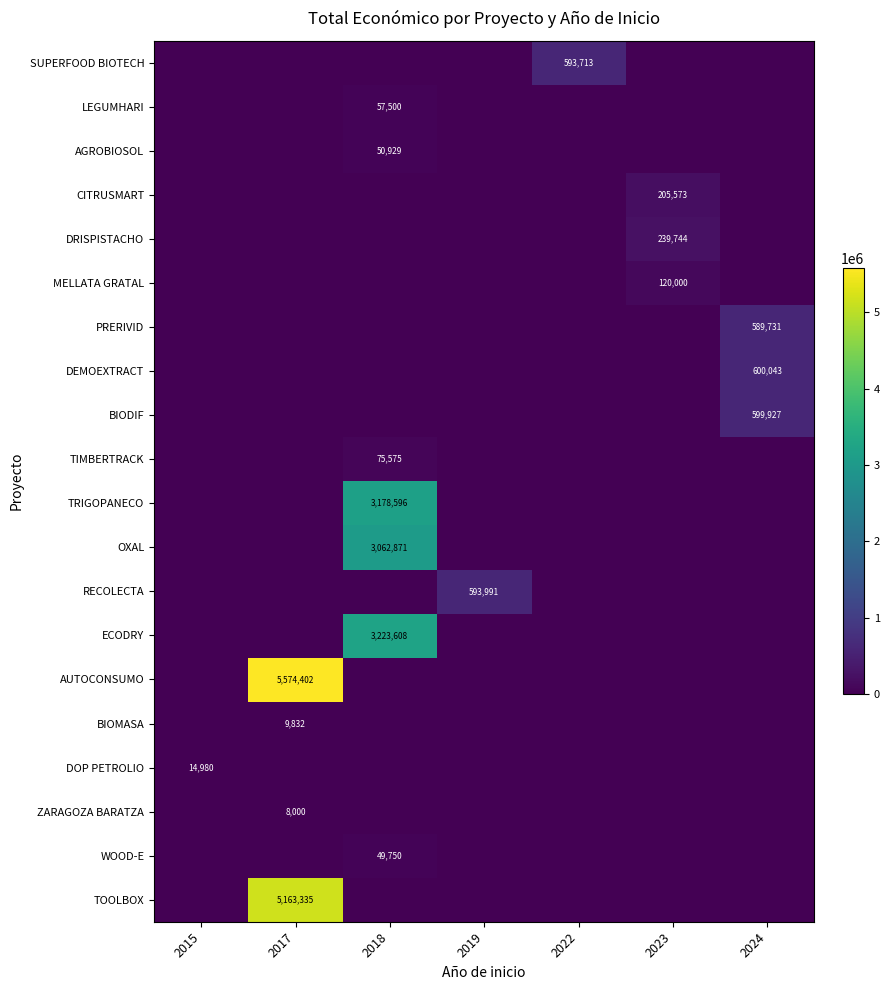

What is the spread (max minus min) of values at 2022?

593713